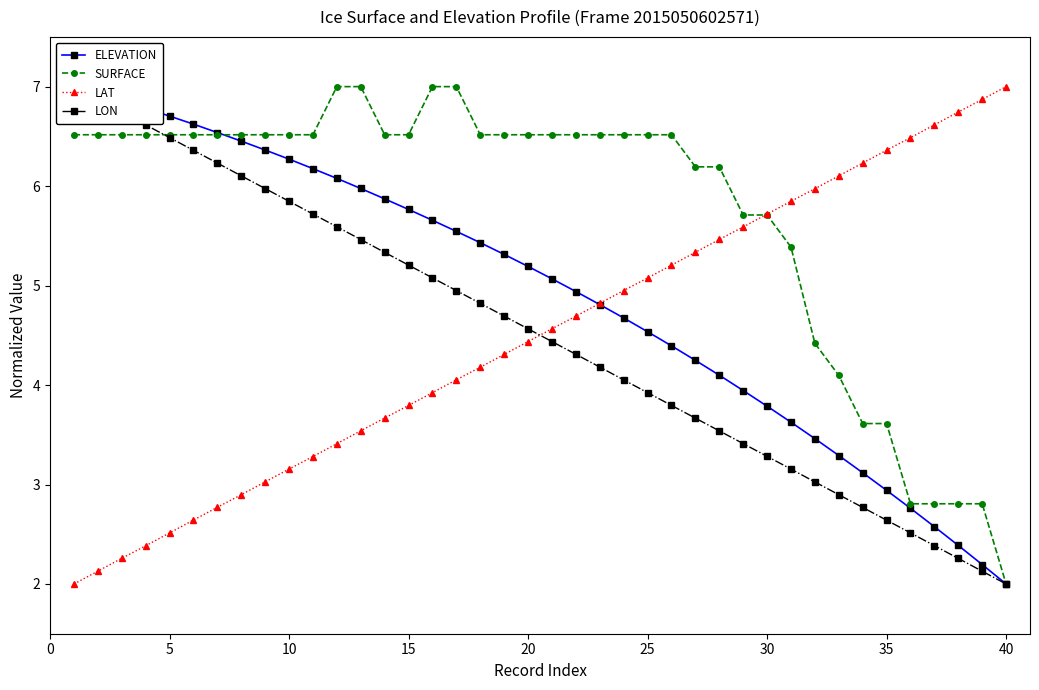

Is this an area chart (filled region under the line)?

No